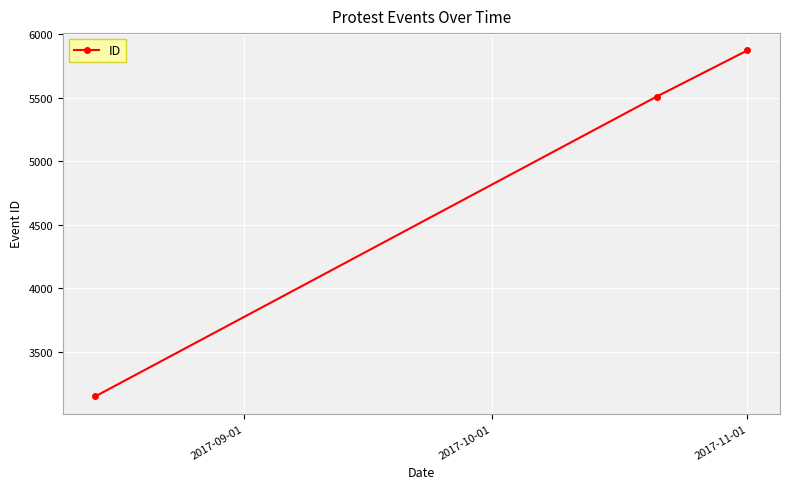

What is the value of the 1st point from the left?

3150